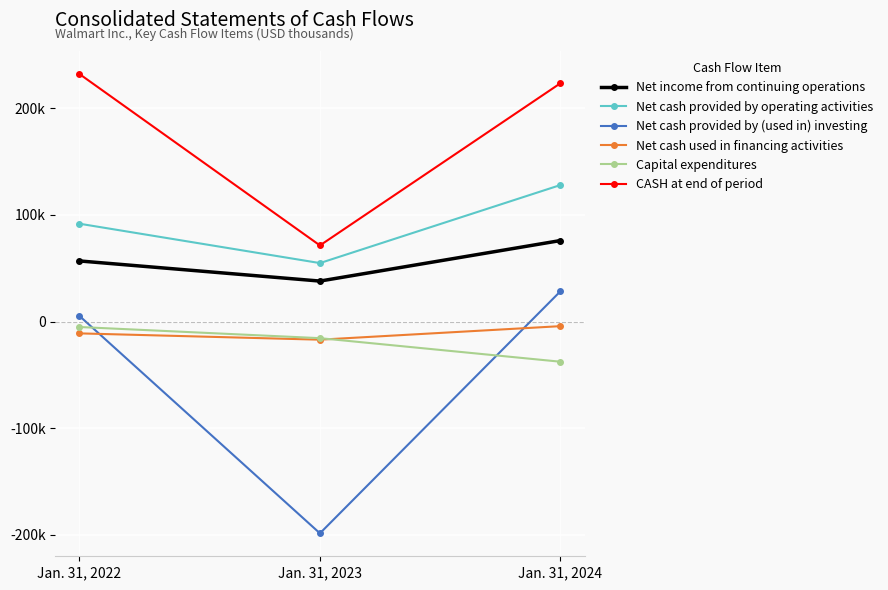

Rank the series by their maximum value, from lowest to highest.

Capital expenditures, Net cash used in financing activities, Net cash provided by (used in) investing, Net income from continuing operations, Net cash provided by operating activities, CASH at end of period